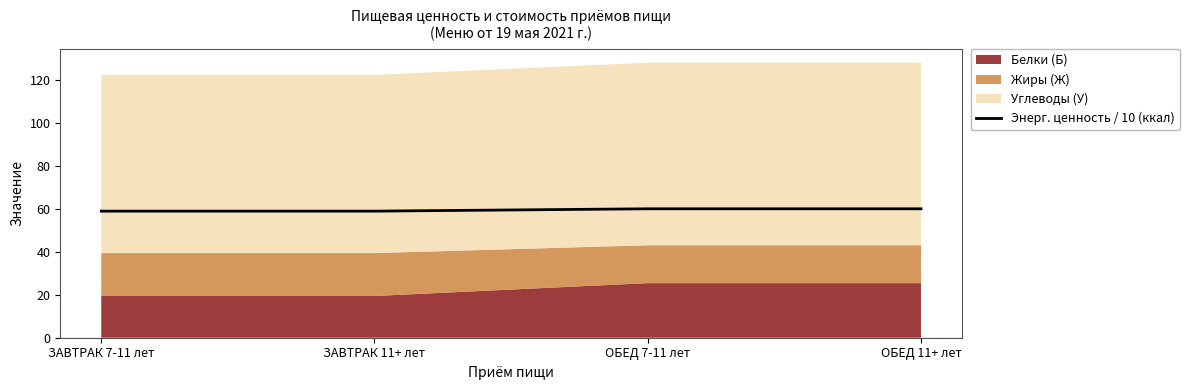

What is the label of the 2nd point from the left?

ЗАВТРАК 11+ лет